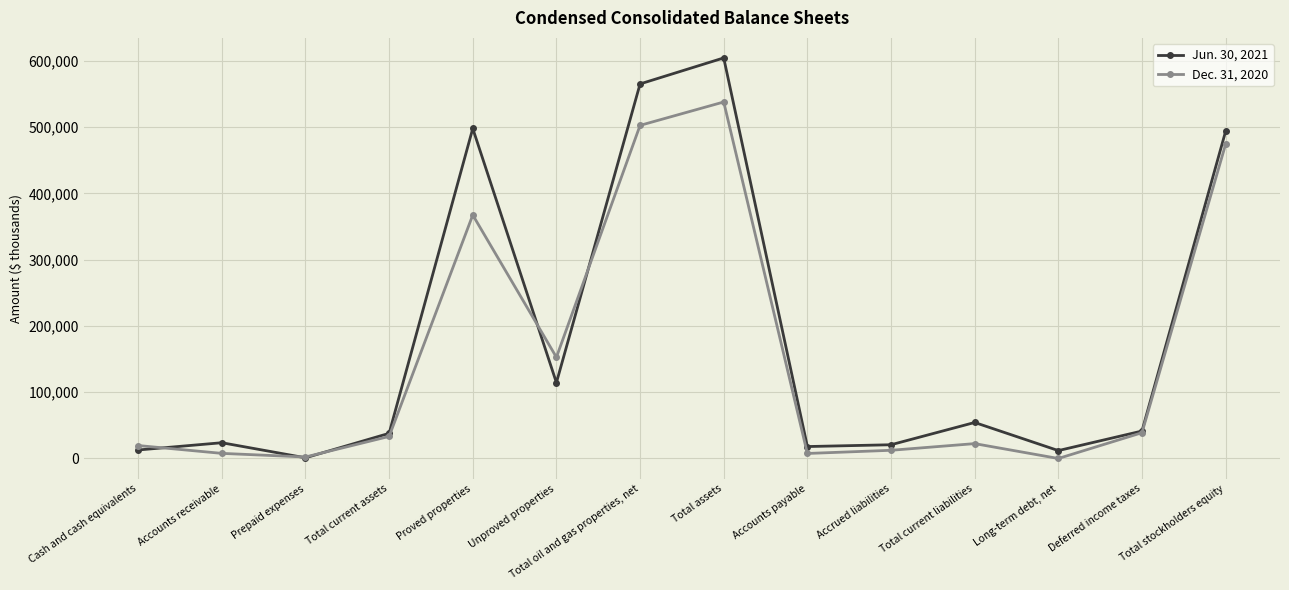

Does the chart have visible grid lines?

Yes